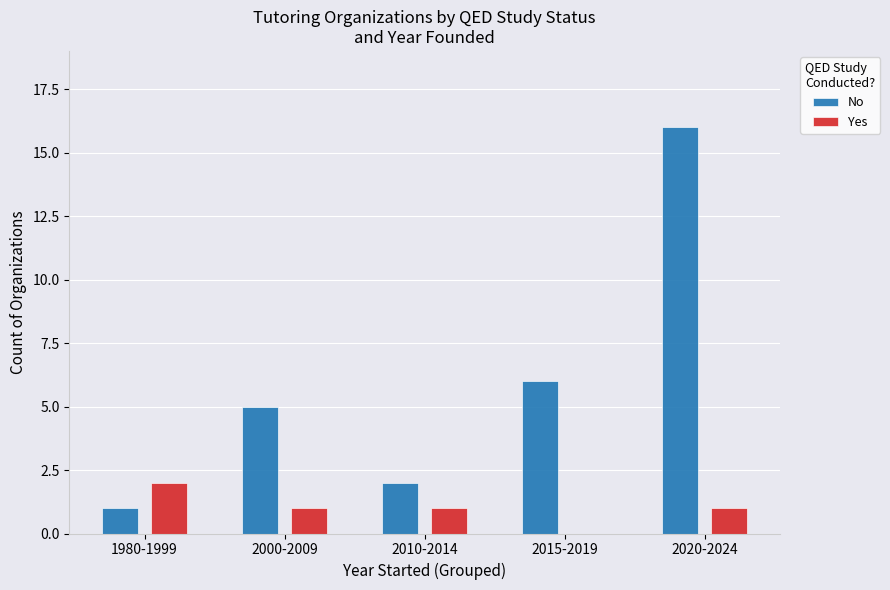

Reading left to right, extract all data points from this chart.

No: 1	5	2	6	16
Yes: 2	1	1	0	1